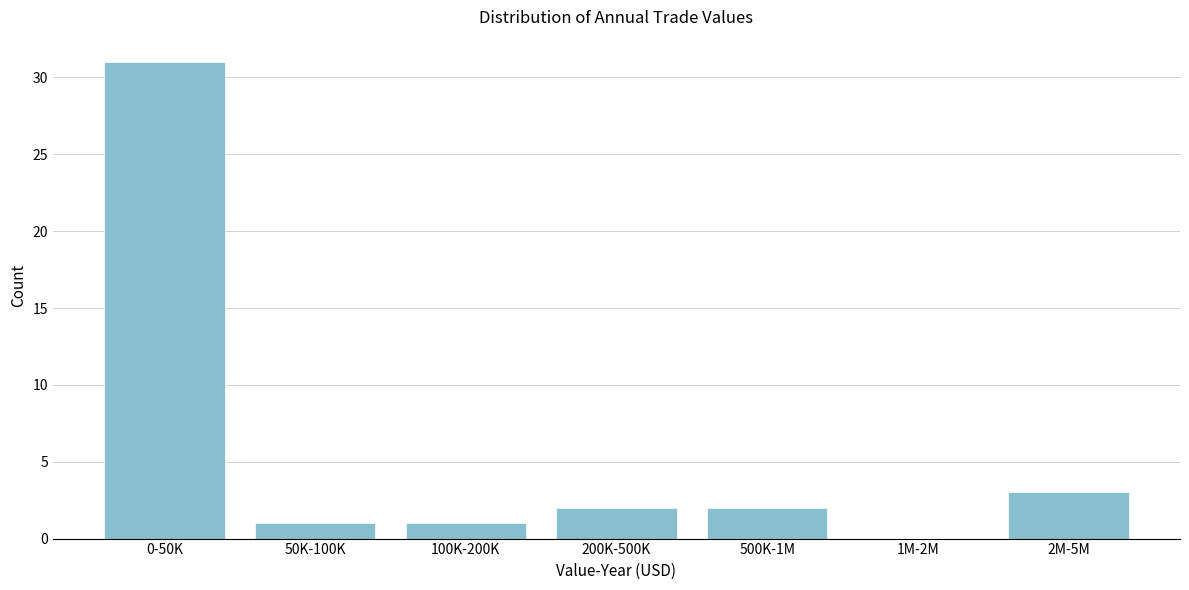

Reading left to right, transcribe all the data shown in this chart.

0-50K=31	50K-100K=1	100K-200K=1	200K-500K=2	500K-1M=2	1M-2M=0	2M-5M=3